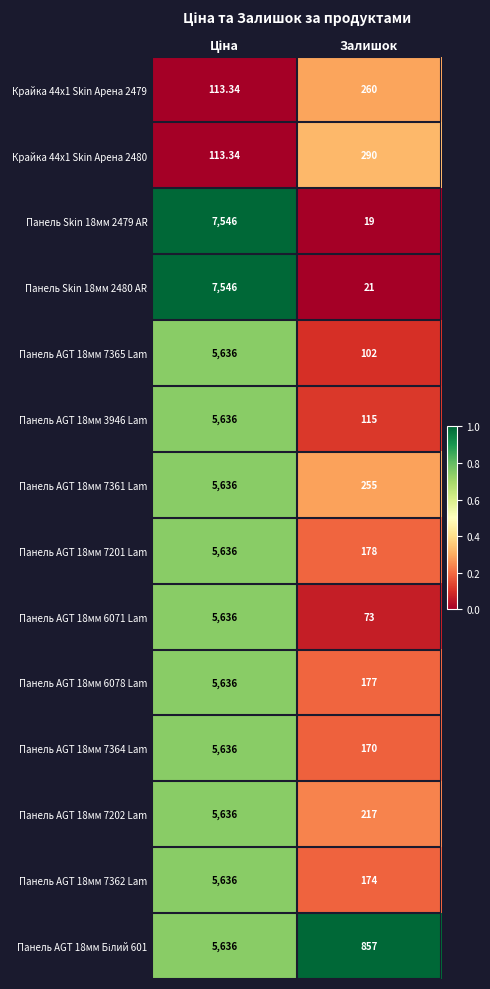

Count the number of categories in the chart.

2